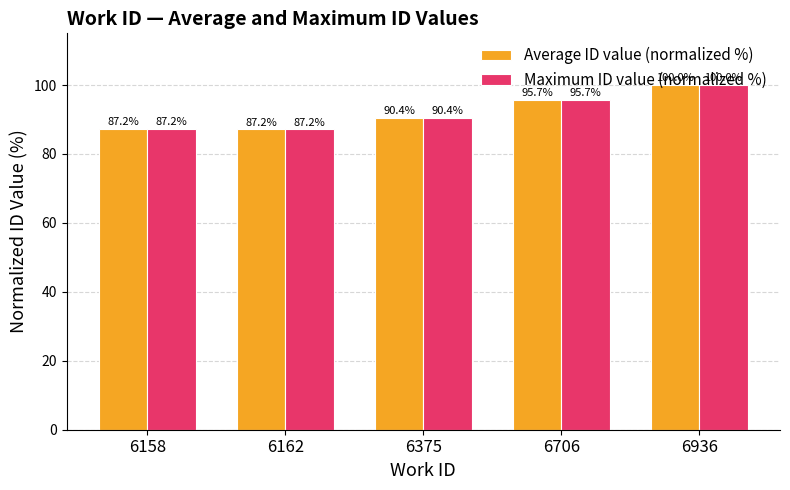

Where is Average ID value (normalized %) nearest to the value 93?

6375